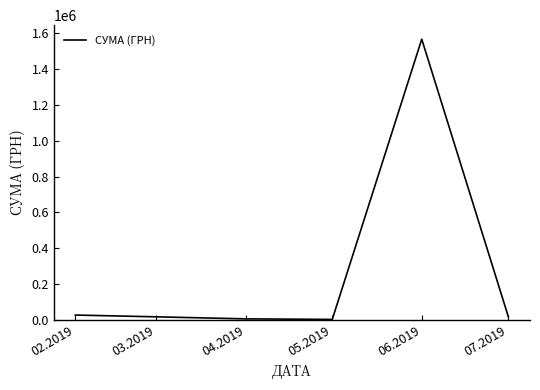

The value at 06.2019 is 1568189.9. True or false?

True